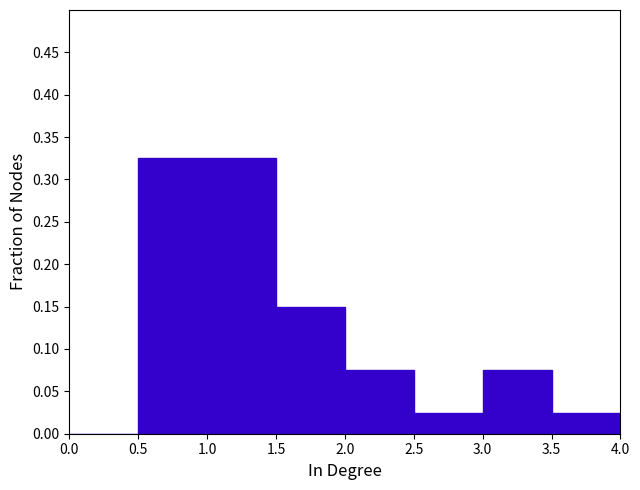

Reading left to right, list every bar in this chart as the range it spans on the x-axis followed by its height. The values are not printed on the chart, so give them approximately, as read against the axis.

0.0 to 0.5: 0
0.5 to 1.0: 0.325
1.0 to 1.5: 0.325
1.5 to 2.0: 0.150
2.0 to 2.5: 0.075
2.5 to 3.0: 0.025
3.0 to 3.5: 0.075
3.5 to 4.0: 0.025